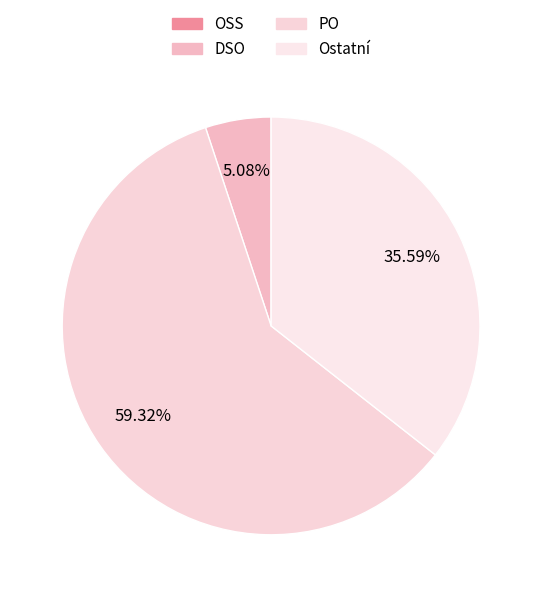

Which slice is the largest?

PO